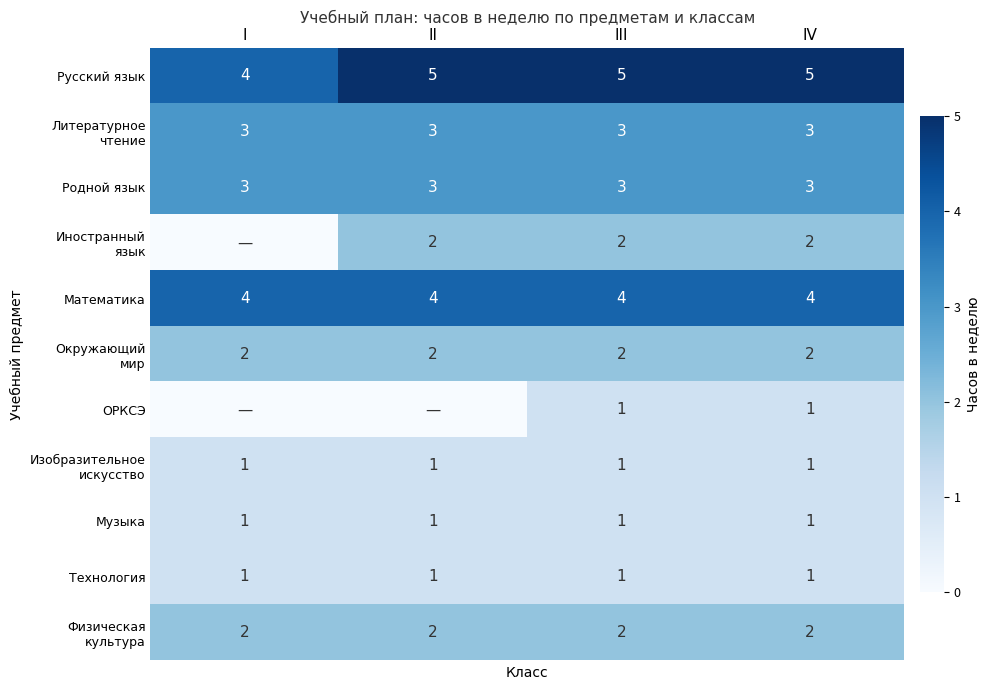

True or false: Музыка has a value of 1 at II.

True